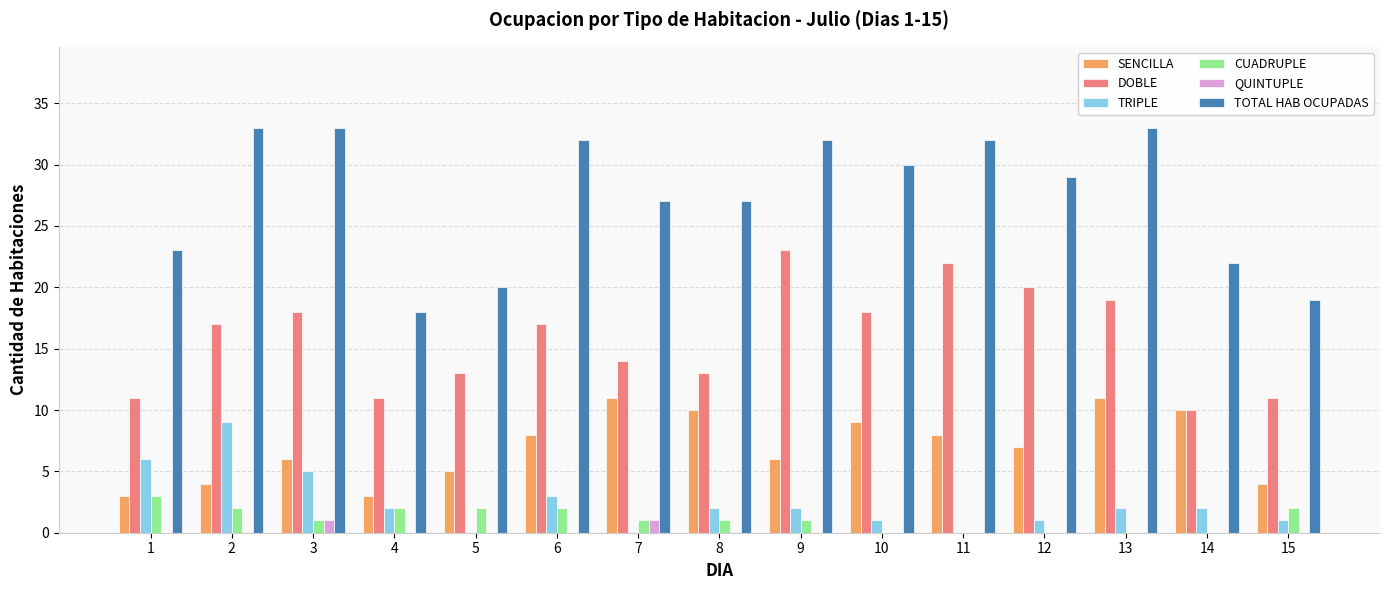

What is the greatest value displayed?

33